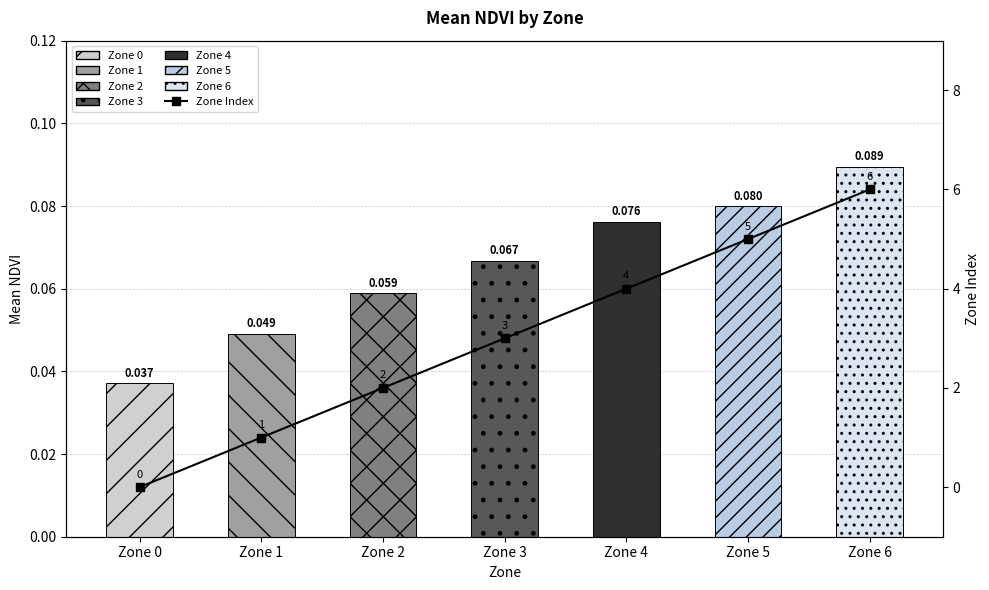

What is the change in value from Zone 3 to Zone 5?

+2